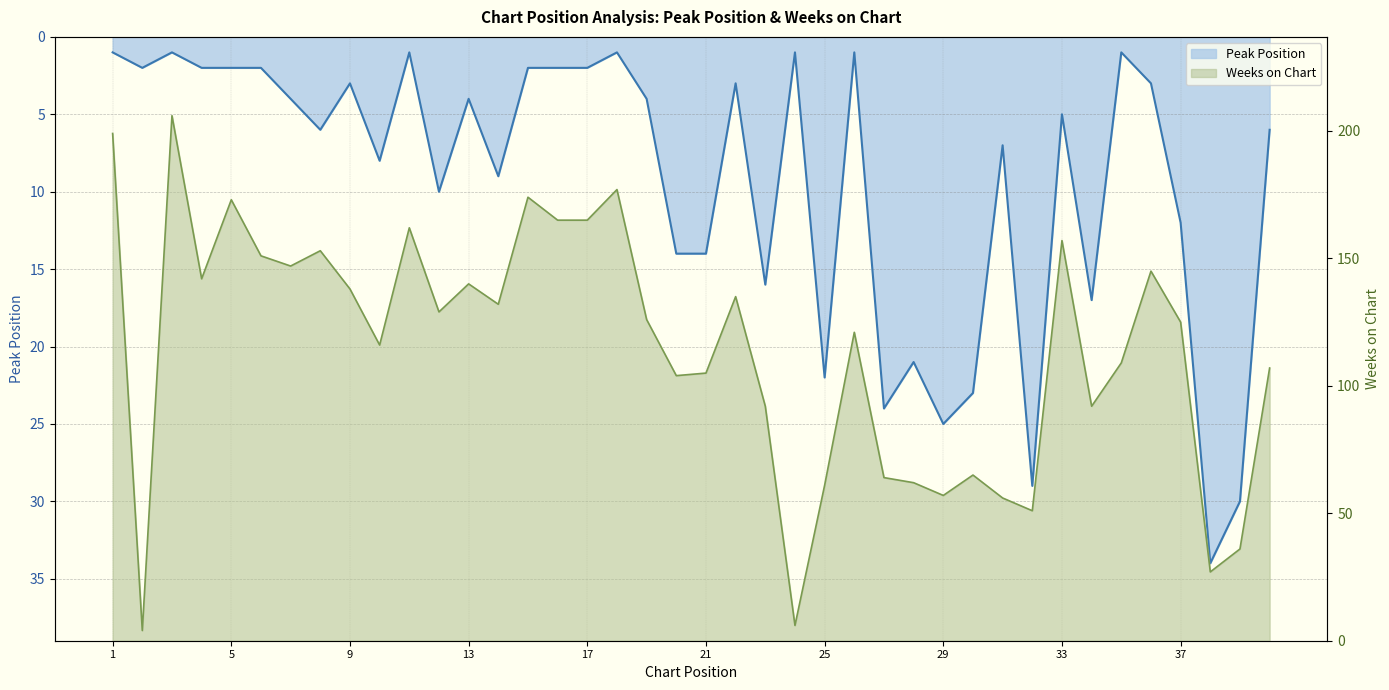

What is the value of the Peak Position point at the 36th from the left?

3